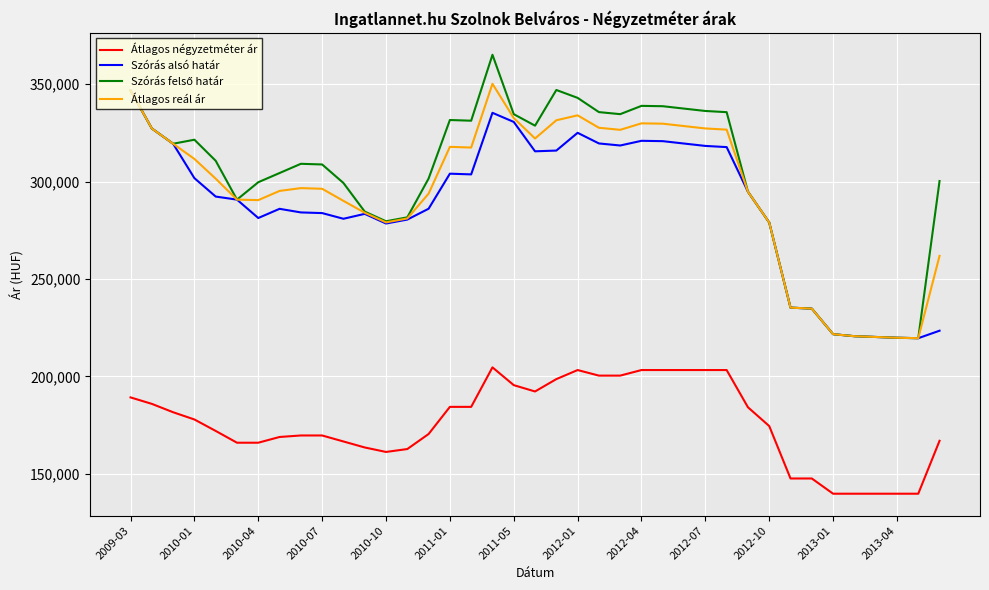

True or false: Átlagos négyzetméter ár and Átlagos reál ár intersect in this chart.

False